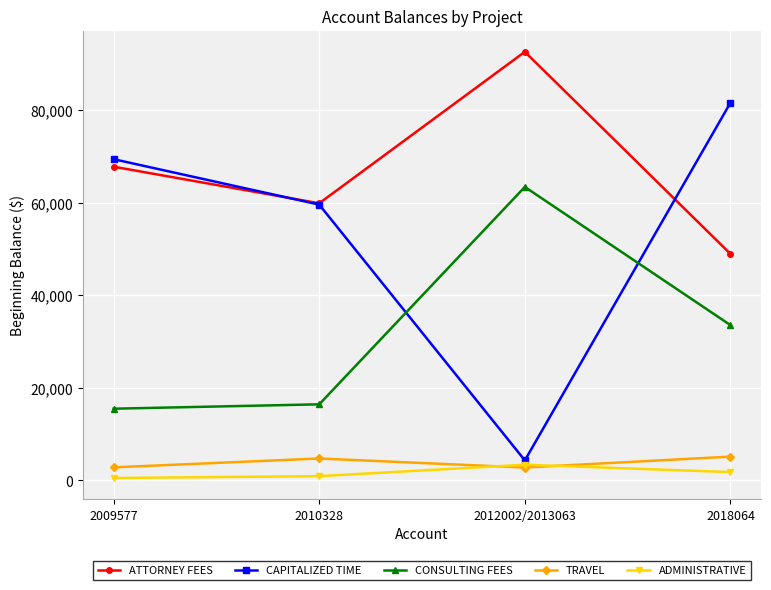

Read the ATTORNEY FEES value at 2018064.

48916.9